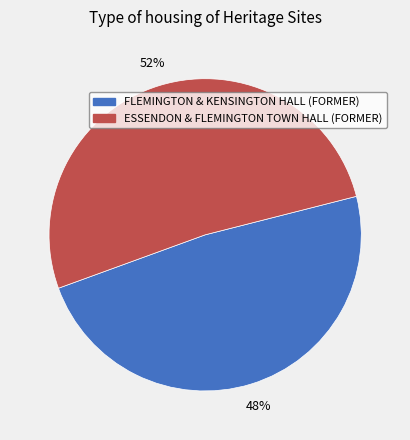

How many slices are in this pie chart?

2